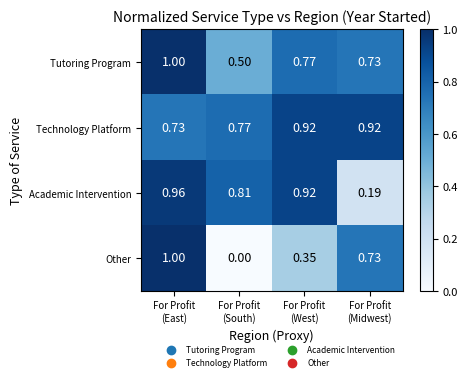

Which series has the largest total across all categories?

Technology Platform